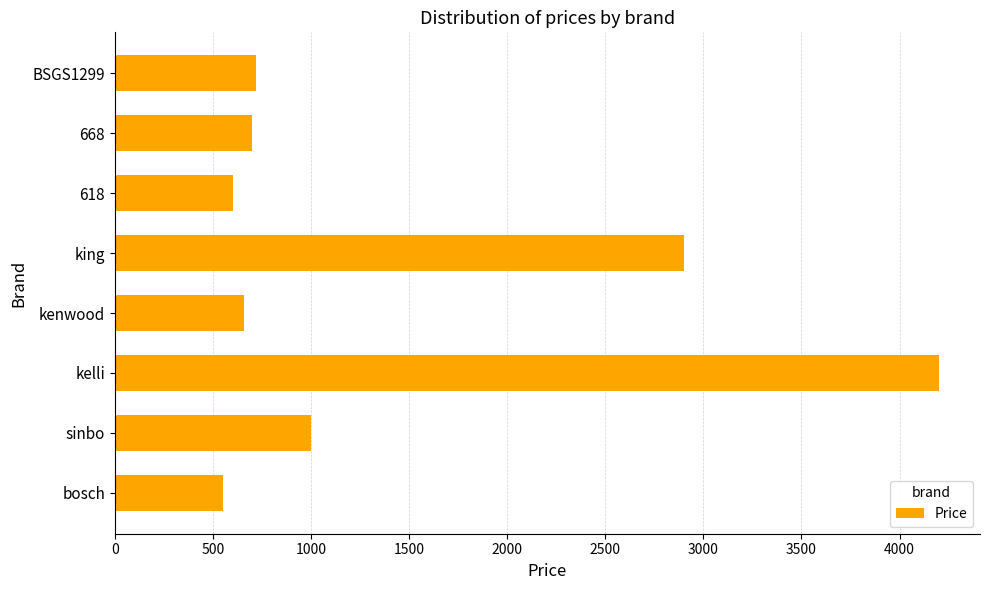

What is the change in value from kenwood to king?

+2240